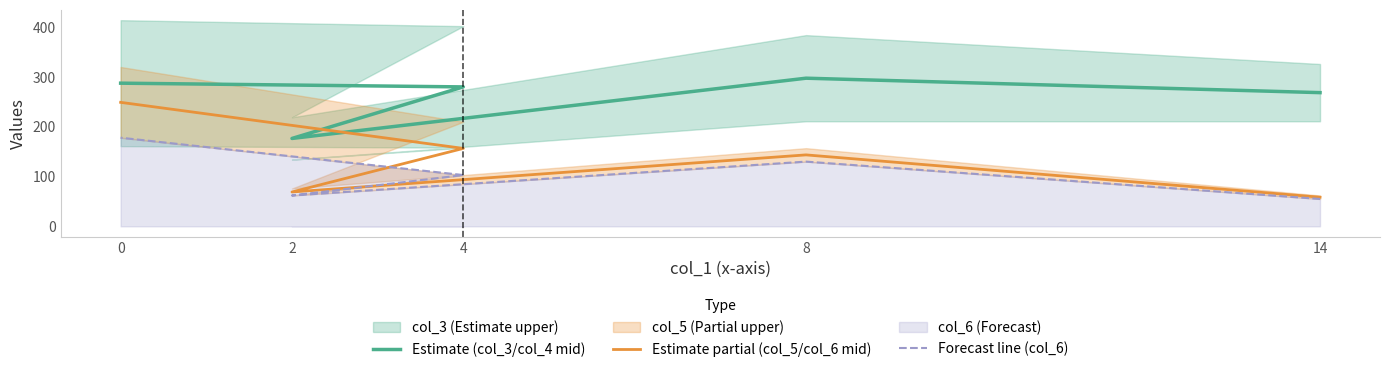

Which series has the largest total across all categories?

Estimate (col_3/col_4 mid)